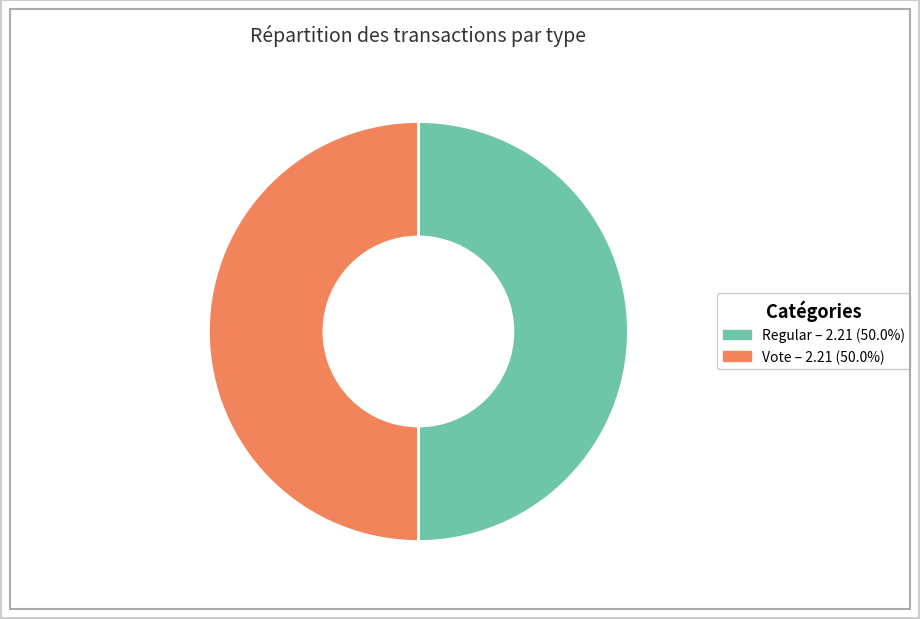

Do Regular and Vote together represent more than half of the pie?

Yes